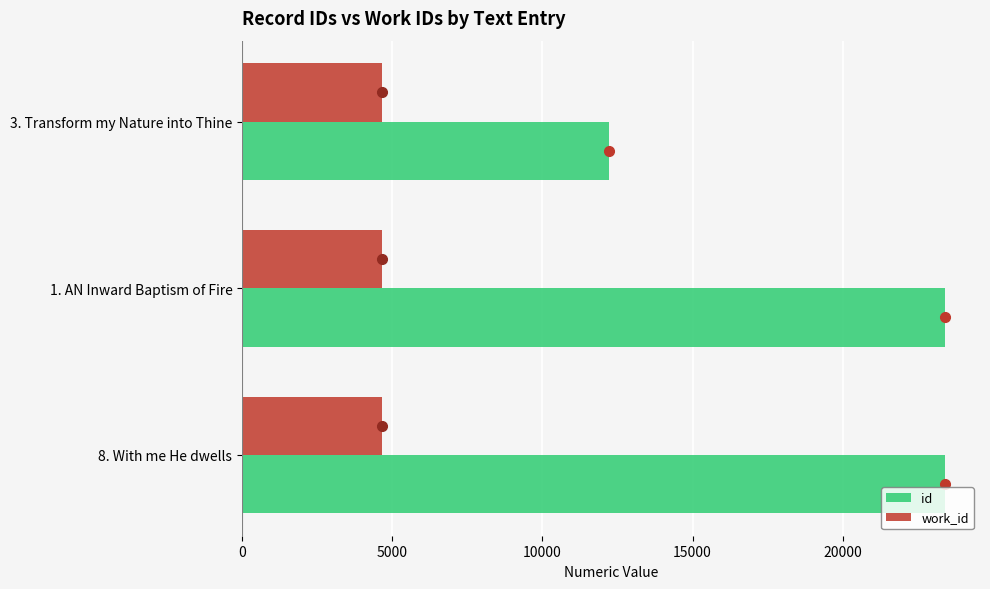

The value of work_id at 3. Transform my Nature into Thine is 6659. True or false?

False